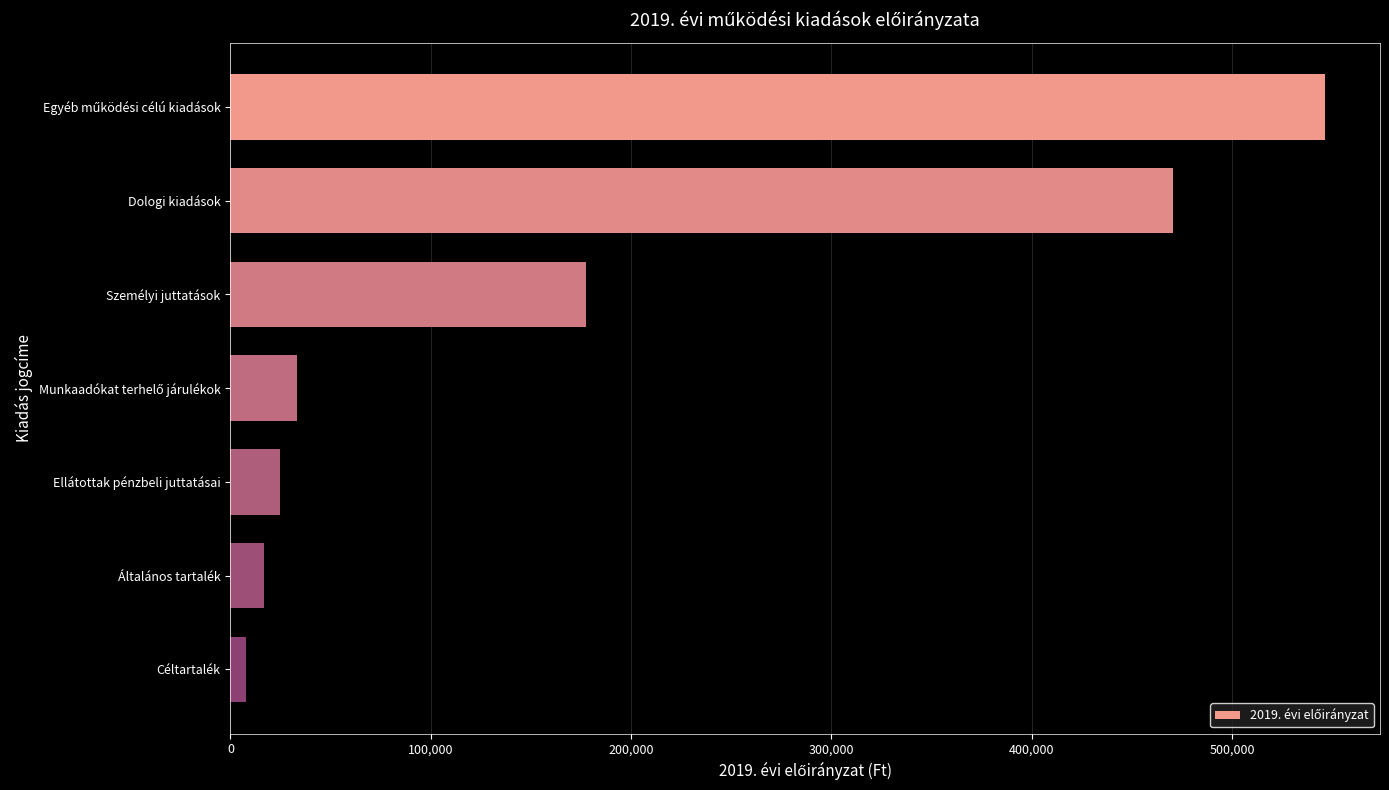

What is the average value?

182414